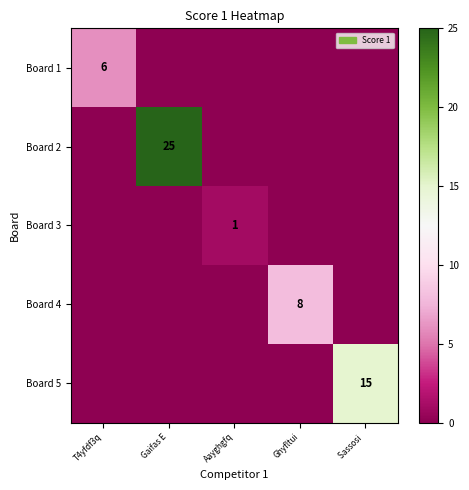

The Board 3 series shows 1 at Aayghgfq. True or false?

True